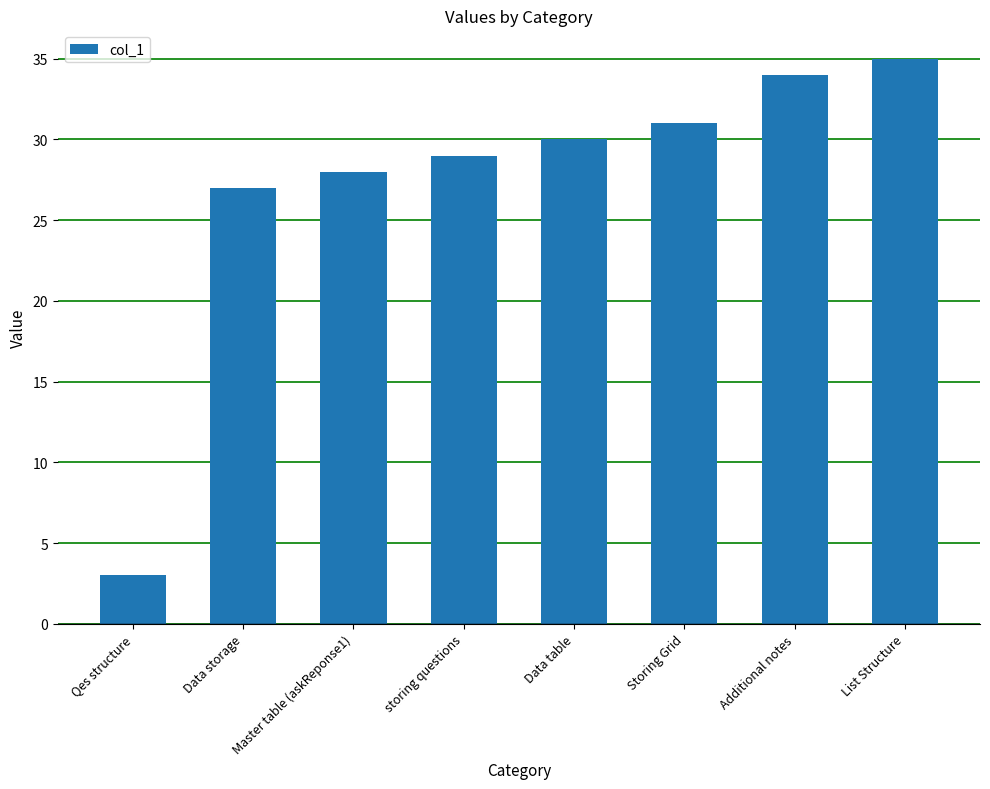

What is the maximum value shown in the chart?

35